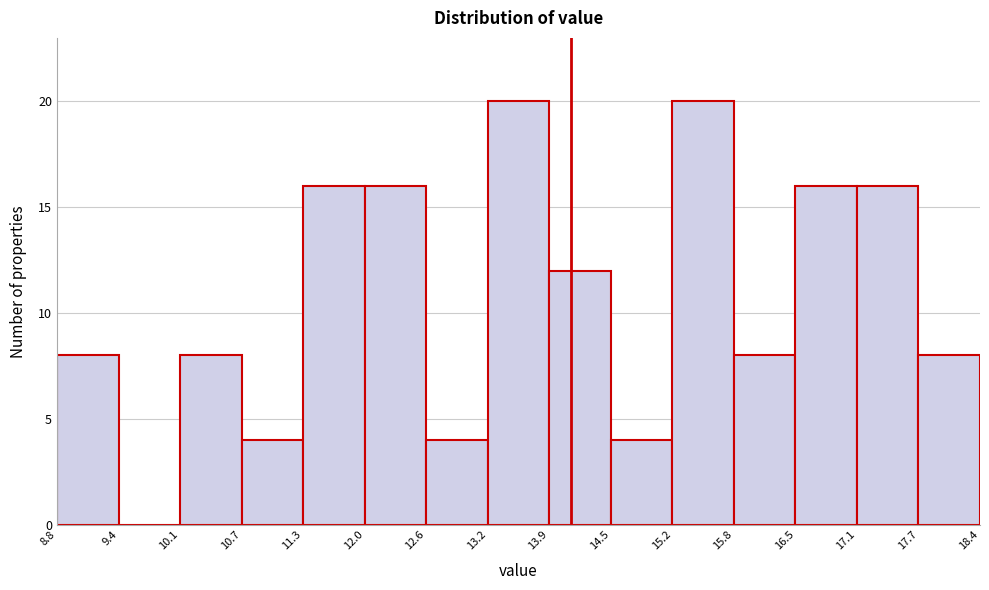

What is the height of the bar covering 15.2 to 15.8 on the x-axis? The values are not printed on the chart, so give them approximately, as read against the axis.

20